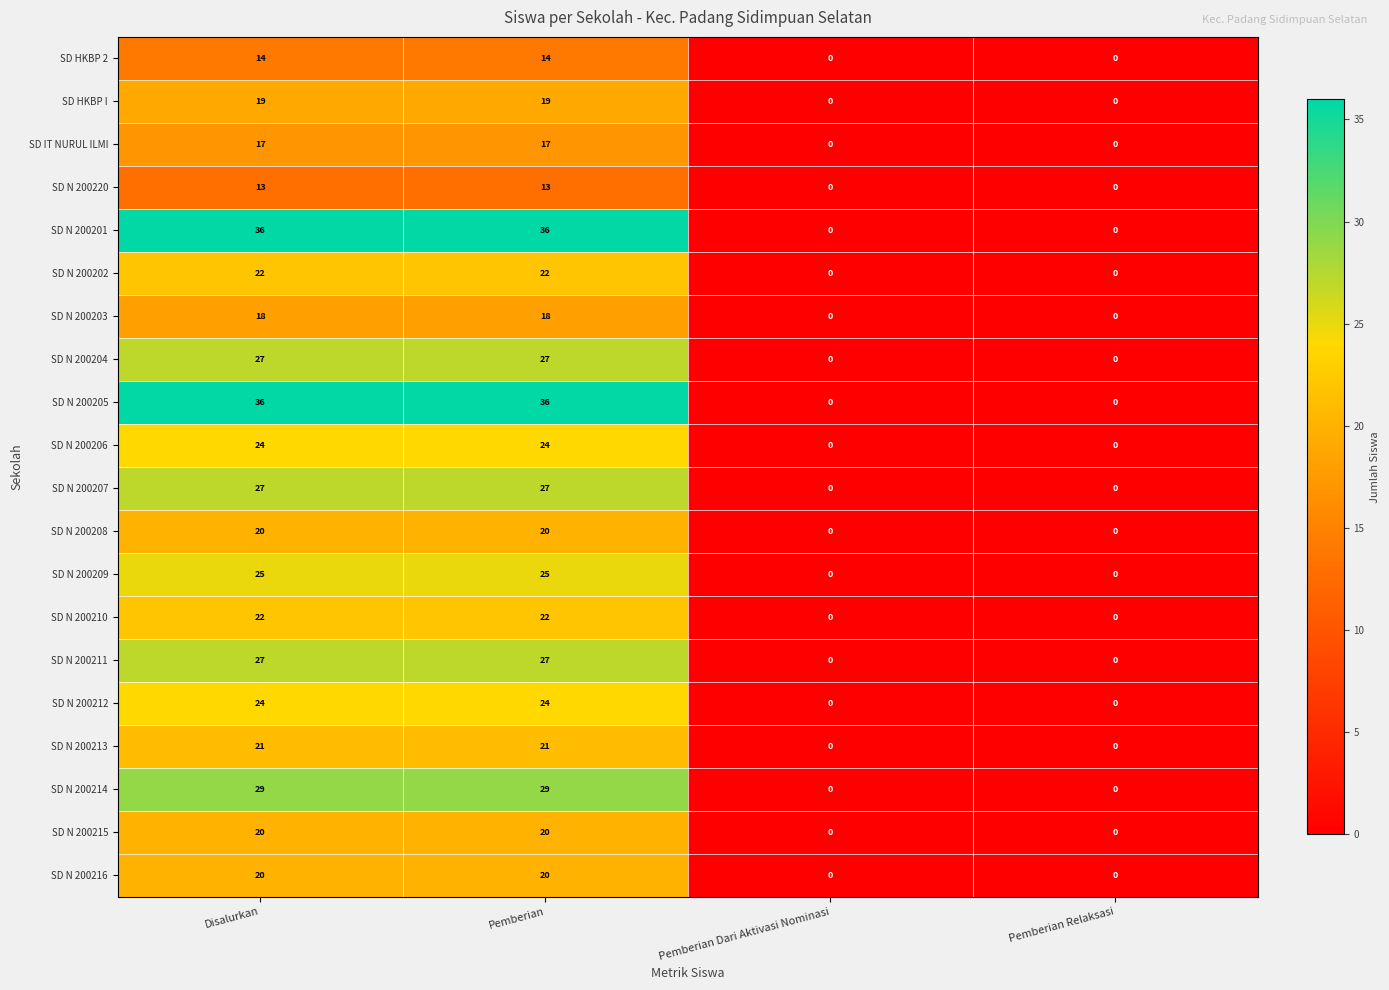

What is the maximum value shown in the chart?

36